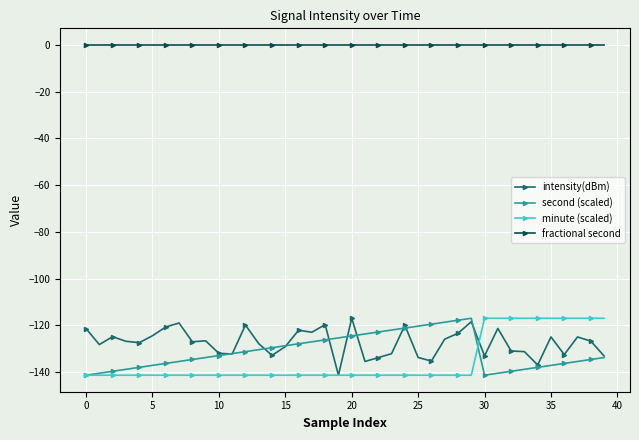

What is the lowest value of the intensity(dBm) series?

-141.3